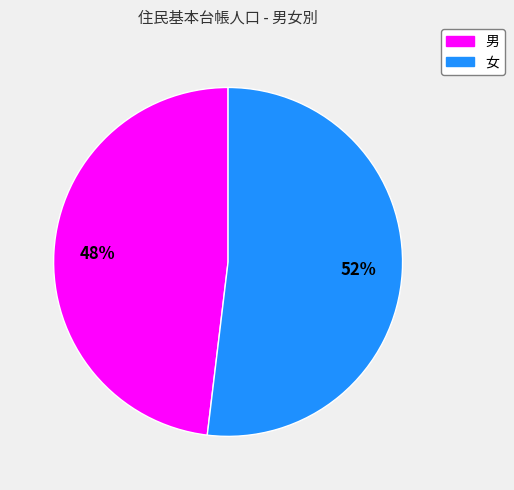

Is there a majority slice in this chart?

Yes